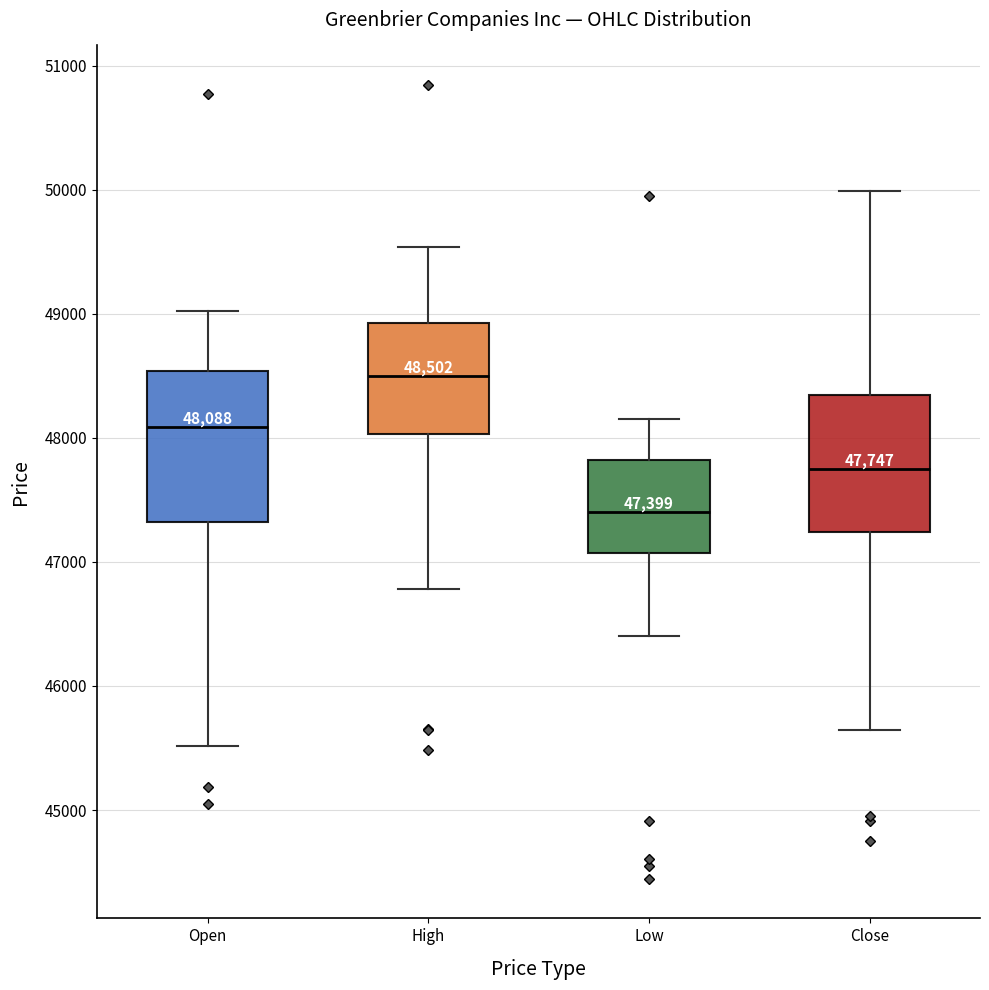

Comparing the boxes themselves (not the whiskers), which one is the tallest?

Open